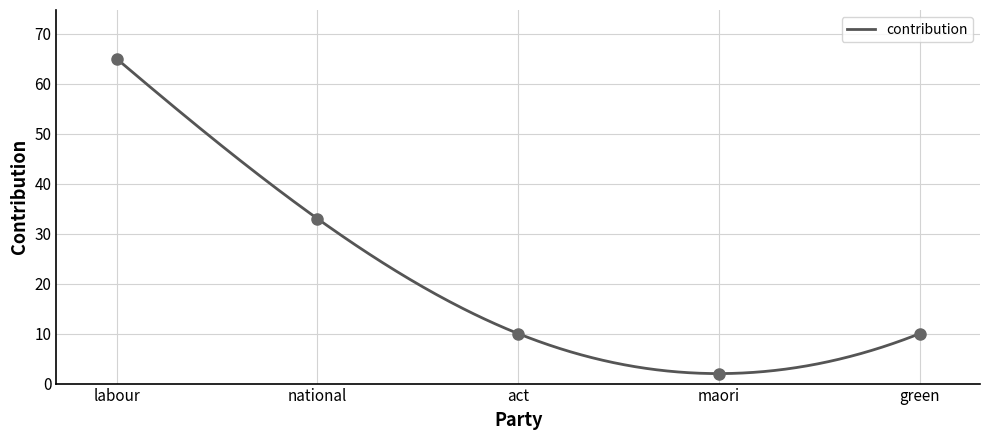

What value does the data have at green, to the nearest 5?

10